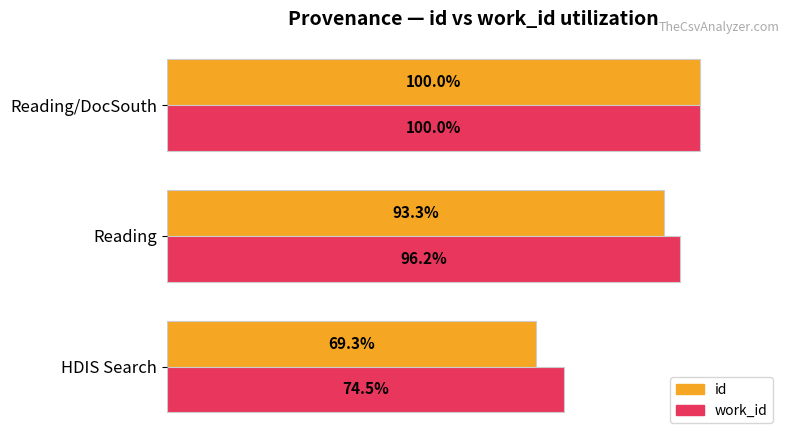

Is the value of id at Reading/DocSouth greater than the value of work_id at Reading?

Yes